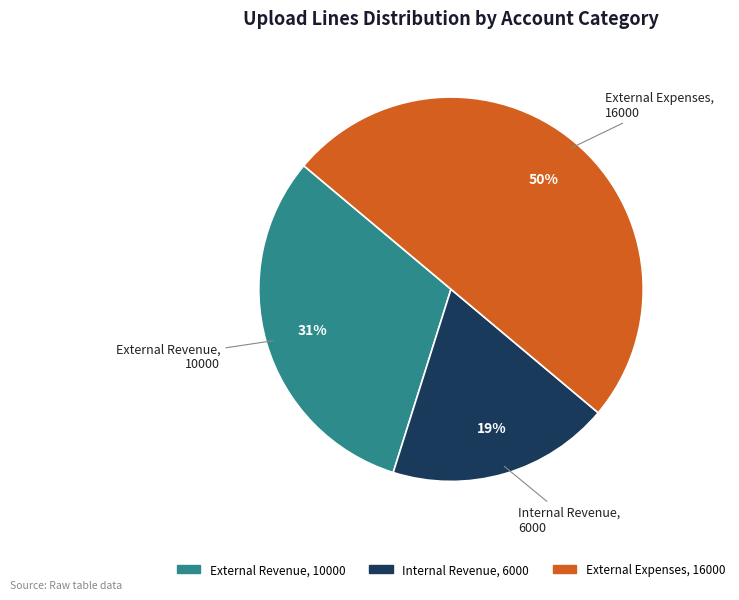

To the nearest percent, what is the average slice percentage?

33%